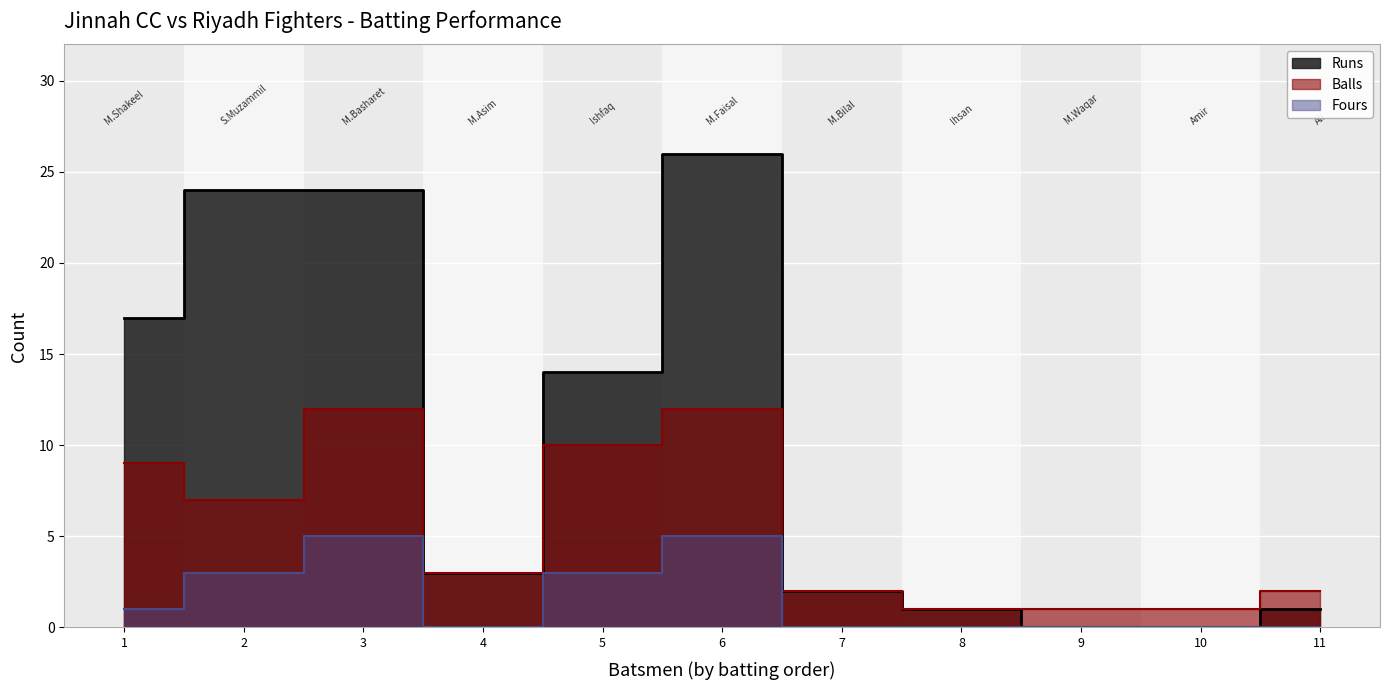

List the labels in order of Balls value, largest first.

3, 6, 5, 1, 2, 4, 7, 11, 8, 9, 10